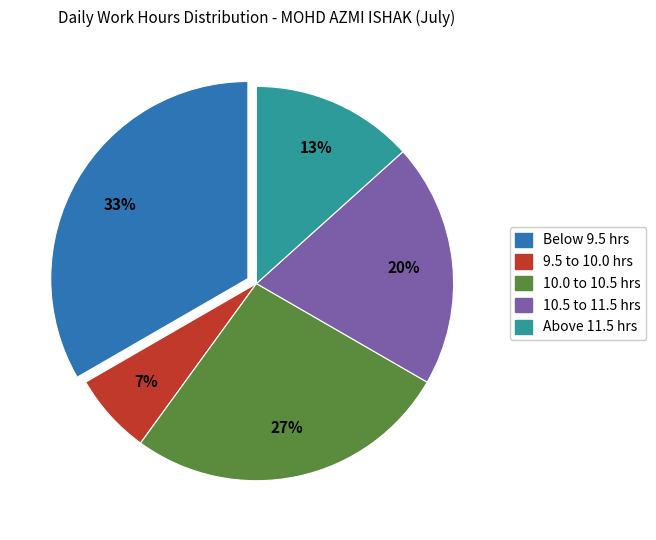

Count the number of slices in the pie.

5